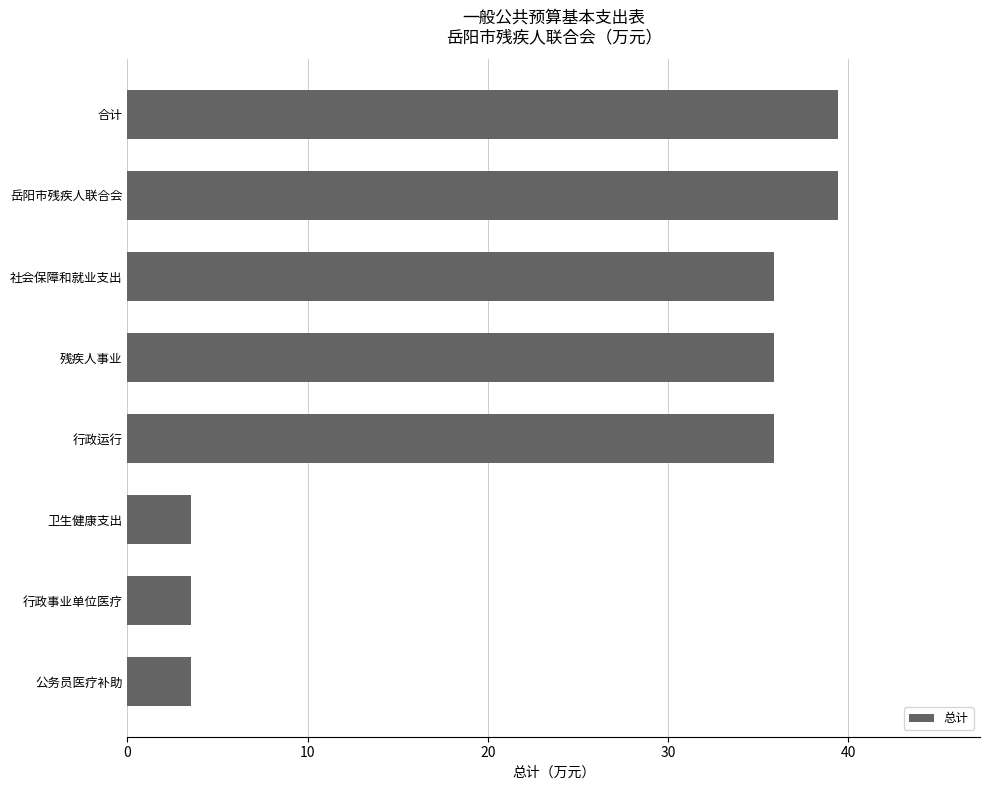

Which has a higher value, 岳阳市残疾人联合会 or 公务员医疗补助?

岳阳市残疾人联合会